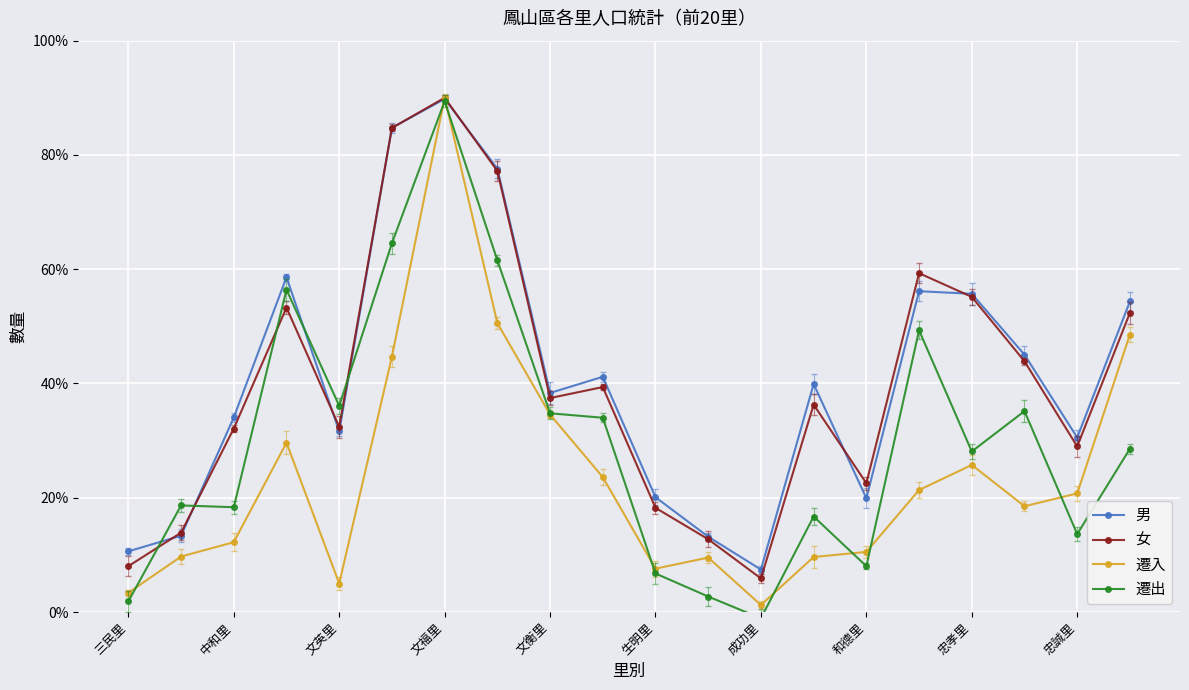

Between which two adjacent categories do 遷出 and 遷入 first intersect?

三民里 and 中和里